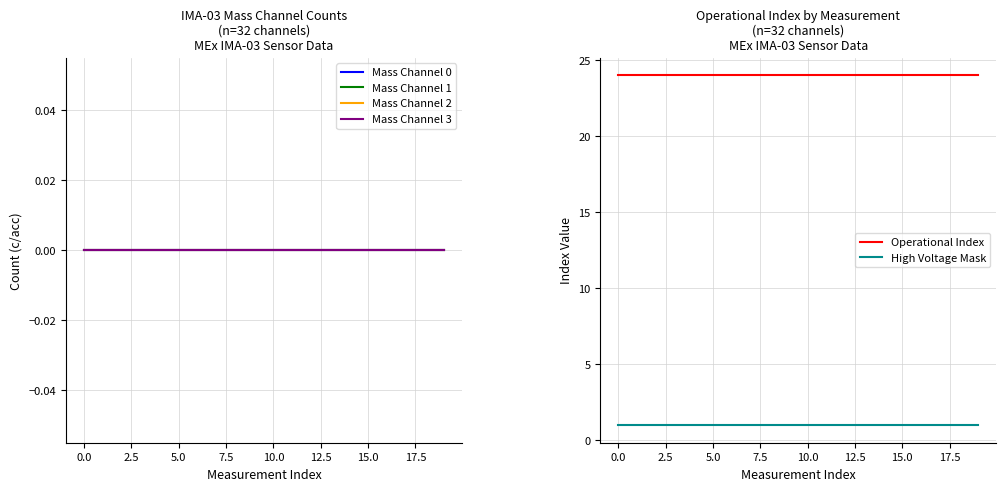

Does the chart have visible grid lines?

Yes